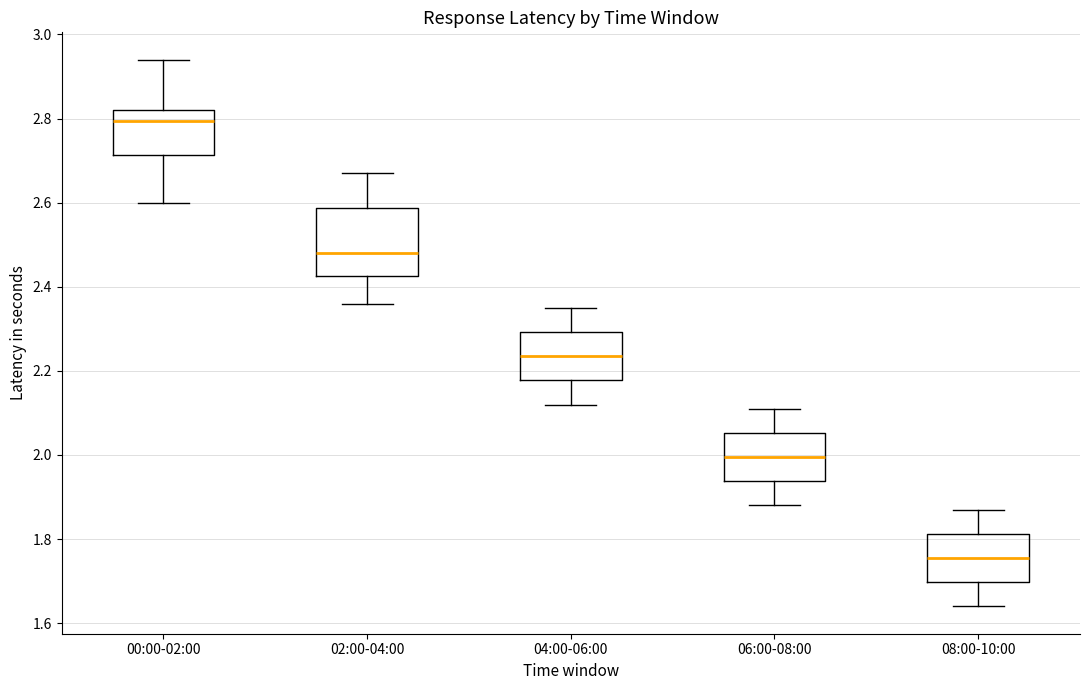

Comparing the boxes themselves (not the whiskers), which one is the tallest?

02:00-04:00